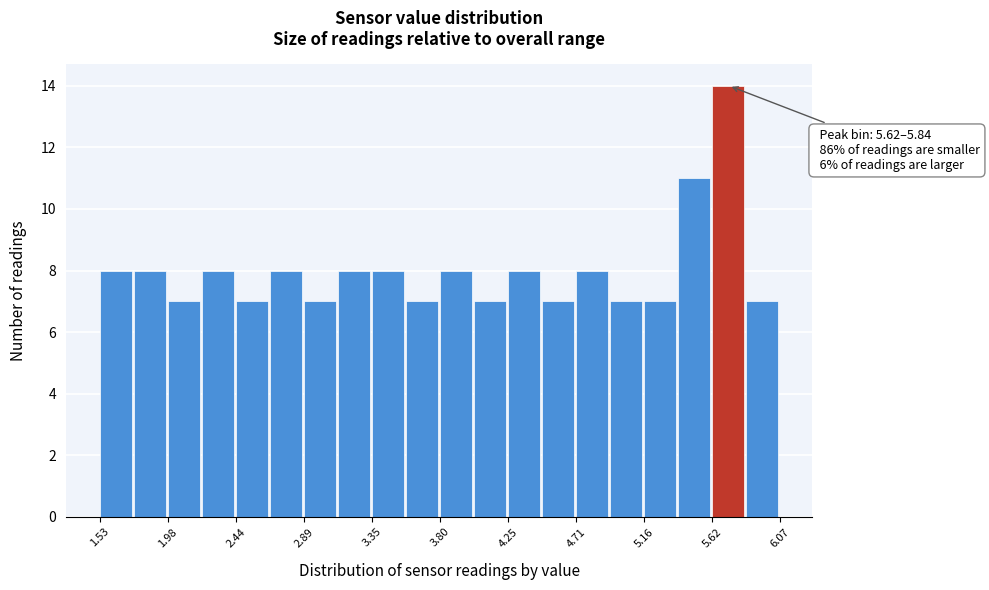

Over which range of the x-axis is the bar tallest?

5.60 to 5.85